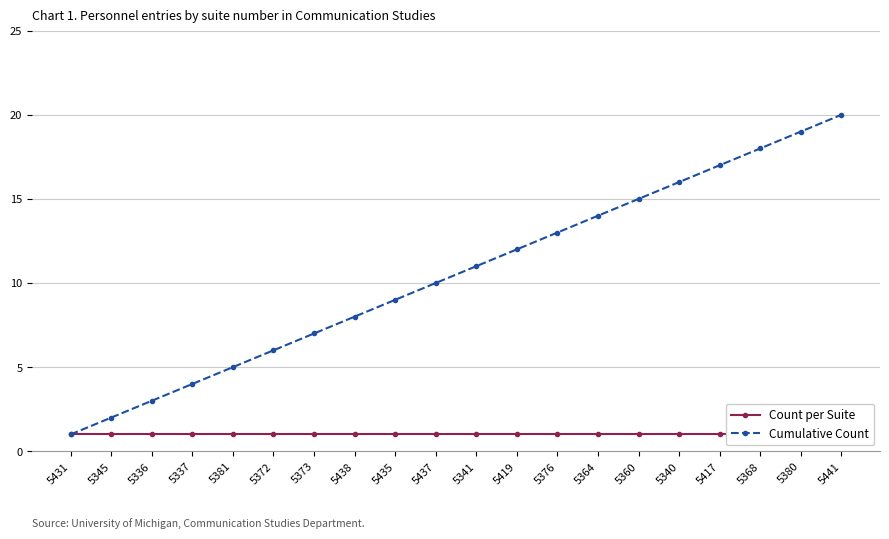

True or false: Cumulative Count has more than 2 interior local peaks.

False